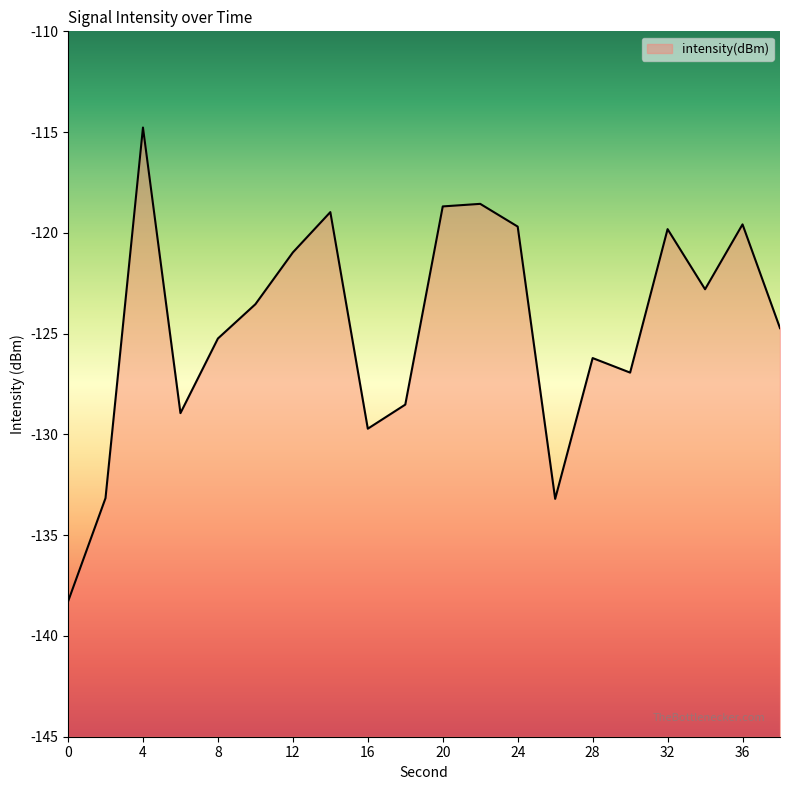

What is the approximate value at 12?

-121.0